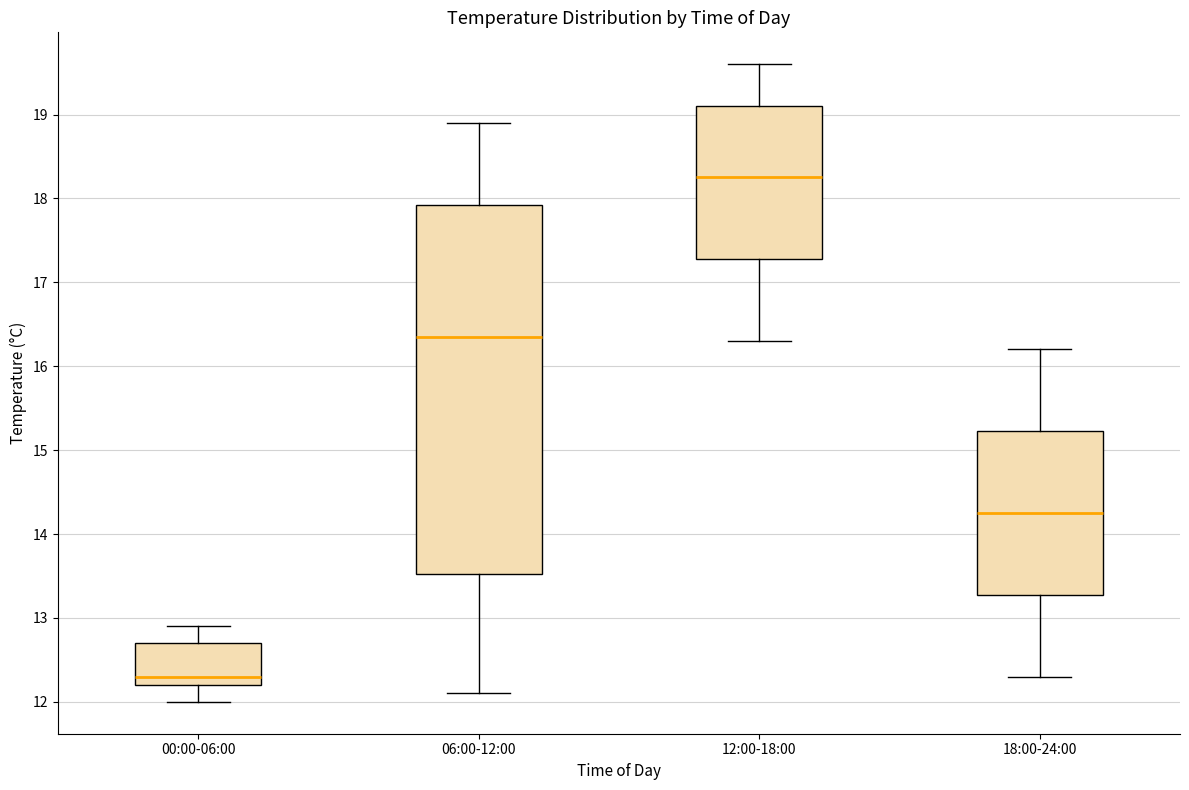

Which box is the tallest, from its lower edge to its upper edge?

06:00-12:00